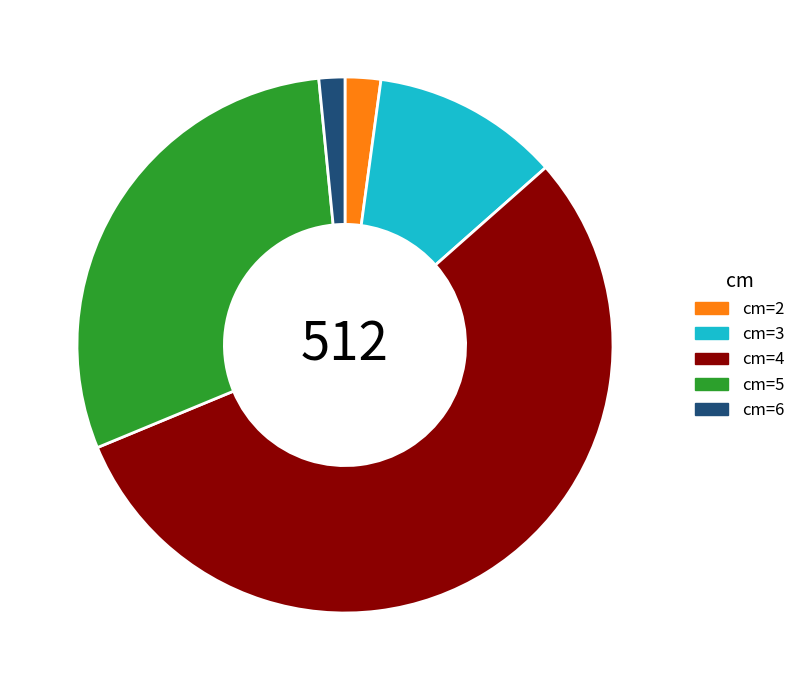

Which category has the biggest portion of the pie?

cm=4